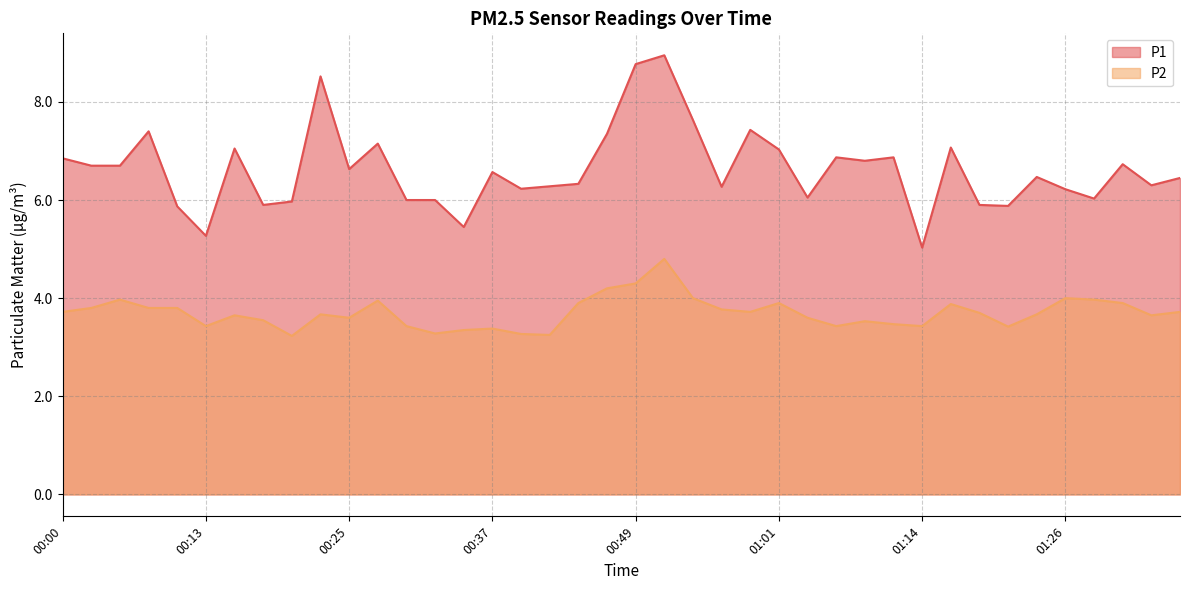

Reading left to right, transcribe all the data shown in this chart.

P1: 00:00=6.8	00:03=6.7	00:05=6.7	00:08=7.4	00:10=5.9	00:13=5.3	00:15=7.0	00:18=5.9	00:20=6.0	00:23=8.5	00:25=6.6	00:27=7.2	00:30=6.0	00:32=6.0	00:35=5.5	00:37=6.6	00:40=6.2	00:42=6.3	00:44=6.3	00:47=7.3	00:49=8.8	00:52=8.9	00:54=7.6	00:57=6.3	00:59=7.4	01:01=7.0	01:04=6.0	01:06=6.9	01:09=6.8	01:11=6.9	01:14=5.0	01:16=7.1	01:18=5.9	01:21=5.9	01:23=6.5	01:26=6.2	01:28=6.0	01:31=6.7	01:33=6.3	01:36=6.5
P2: 00:00=3.7	00:03=3.8	00:05=4.0	00:08=3.8	00:10=3.8	00:13=3.4	00:15=3.6	00:18=3.5	00:20=3.2	00:23=3.7	00:25=3.6	00:27=4.0	00:30=3.4	00:32=3.3	00:35=3.4	00:37=3.4	00:40=3.3	00:42=3.2	00:44=3.9	00:47=4.2	00:49=4.3	00:52=4.8	00:54=4.0	00:57=3.8	00:59=3.7	01:01=3.9	01:04=3.6	01:06=3.4	01:09=3.5	01:11=3.5	01:14=3.4	01:16=3.9	01:18=3.7	01:21=3.4	01:23=3.7	01:26=4.0	01:28=4.0	01:31=3.9	01:33=3.6	01:36=3.7